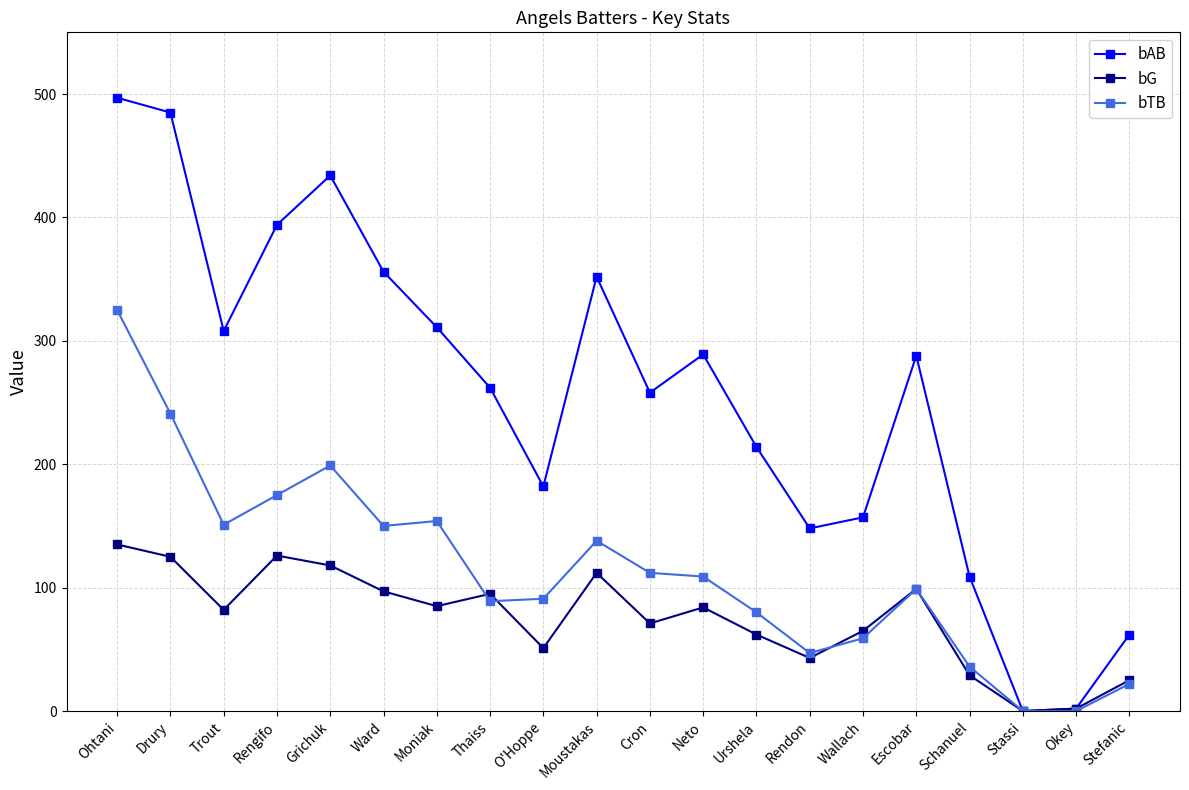

Between Ohtani and Stefanic, which series saw the biggest shift?

bAB